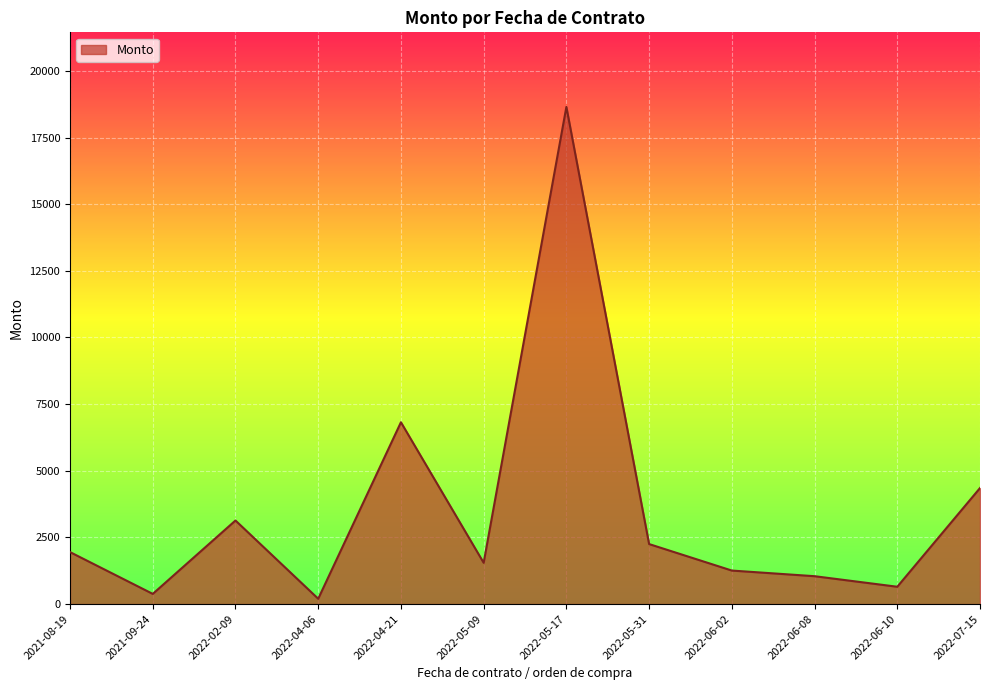

At which category does the chart reach its peak across all series?

2022-05-17